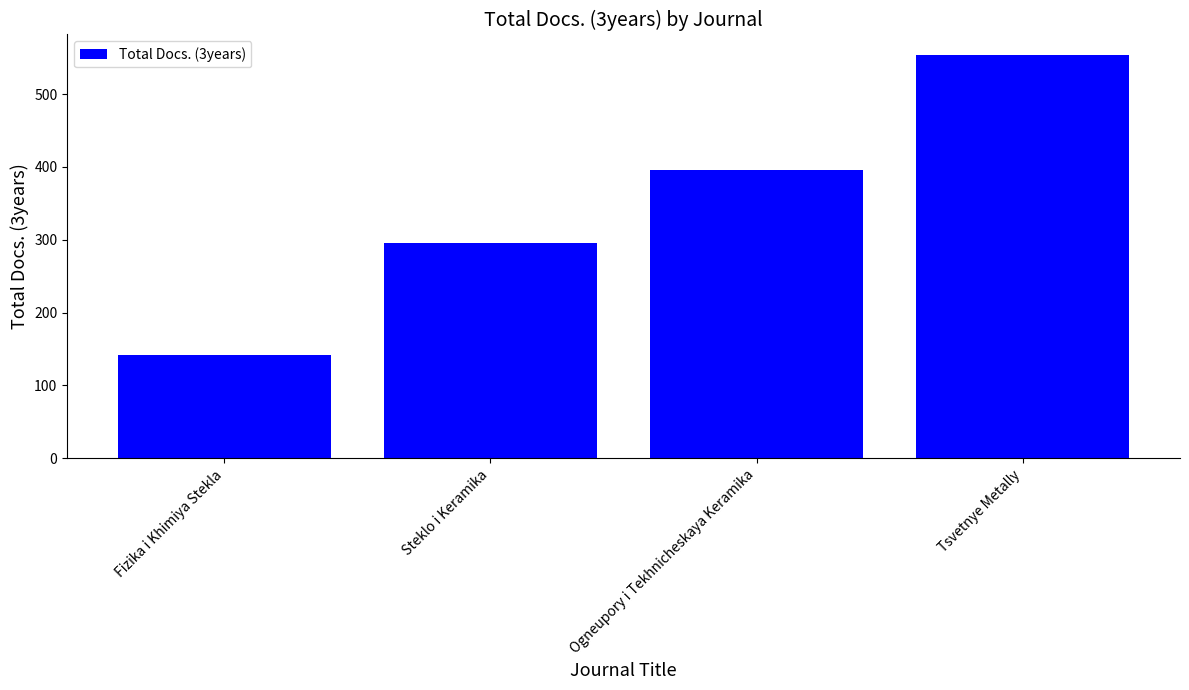

How many series are shown in this chart?

1